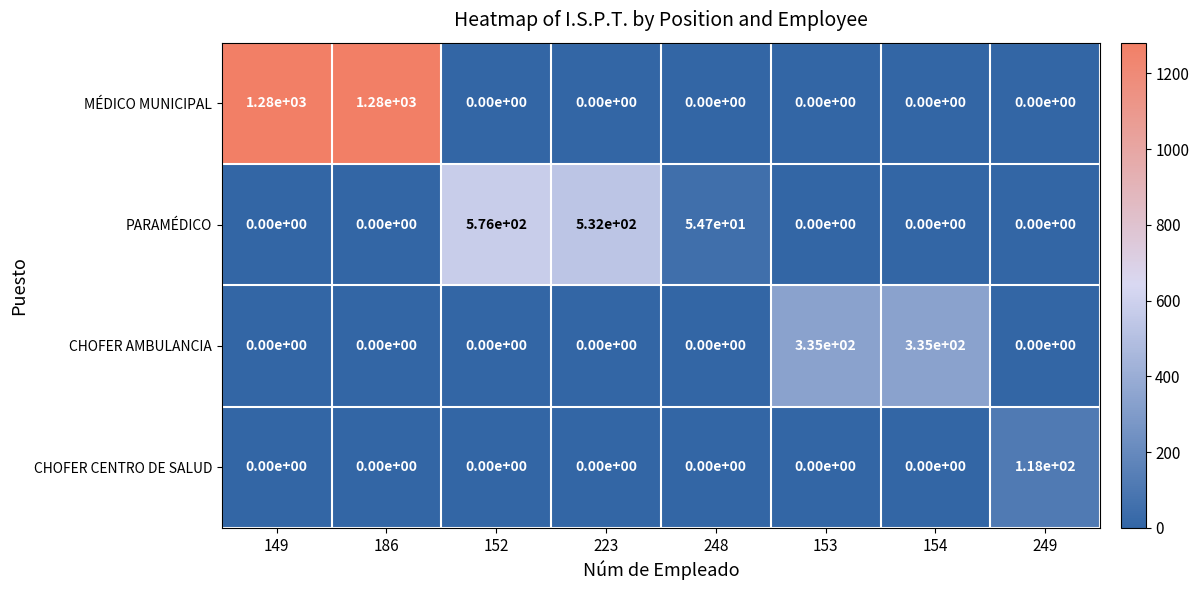

What is the difference between the maximum and minimum values in the PARAMÉDICO series?

576.0